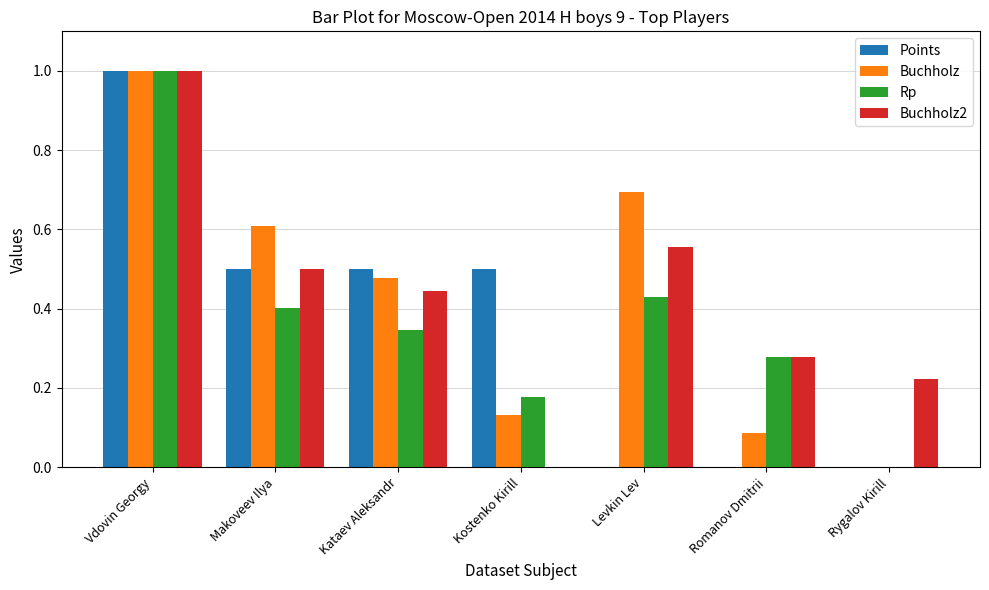

What is the sum of all Buchholz2 values?

3.0